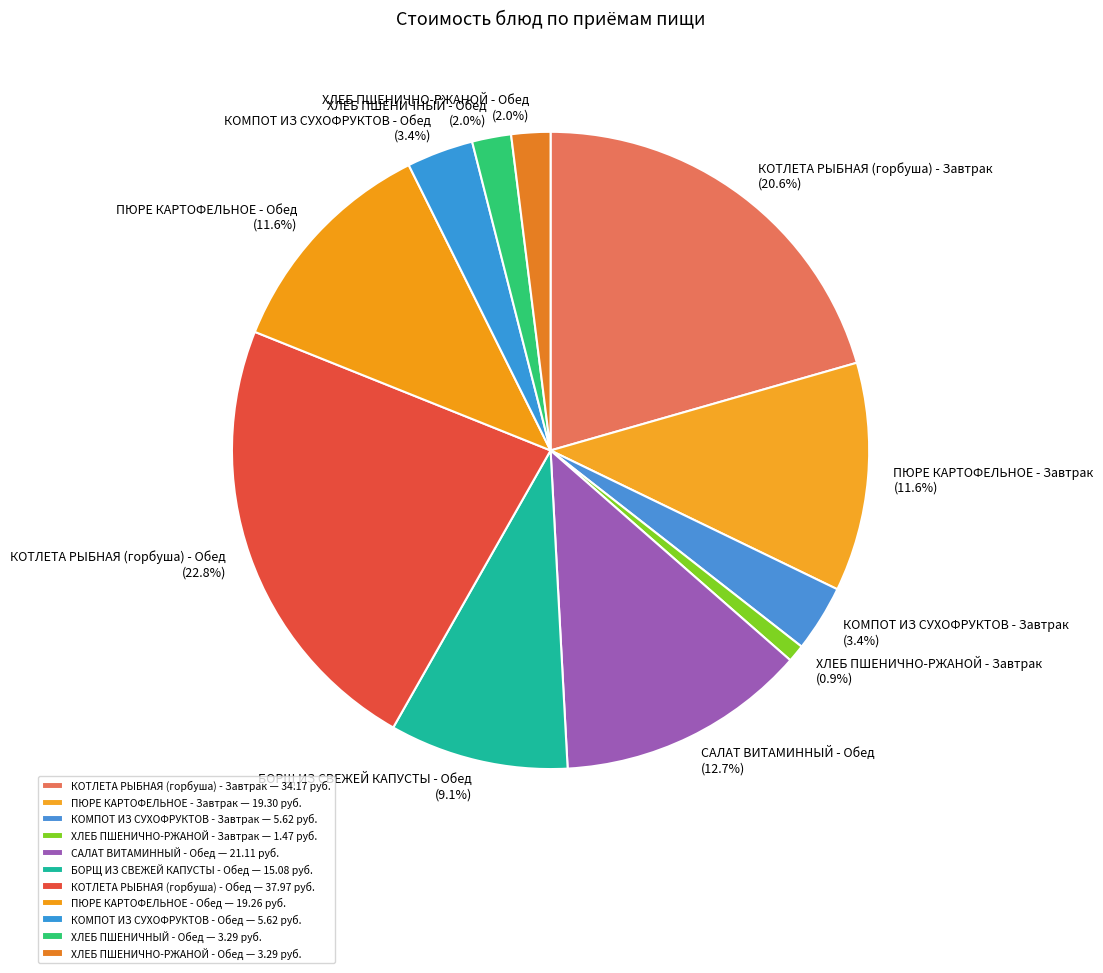

To the nearest percent, what is the combined percentage of БОРЩ ИЗ СВЕЖЕЙ КАПУСТЫ - Обед and ПЮРЕ КАРТОФЕЛЬНОЕ - Завтрак?

21%